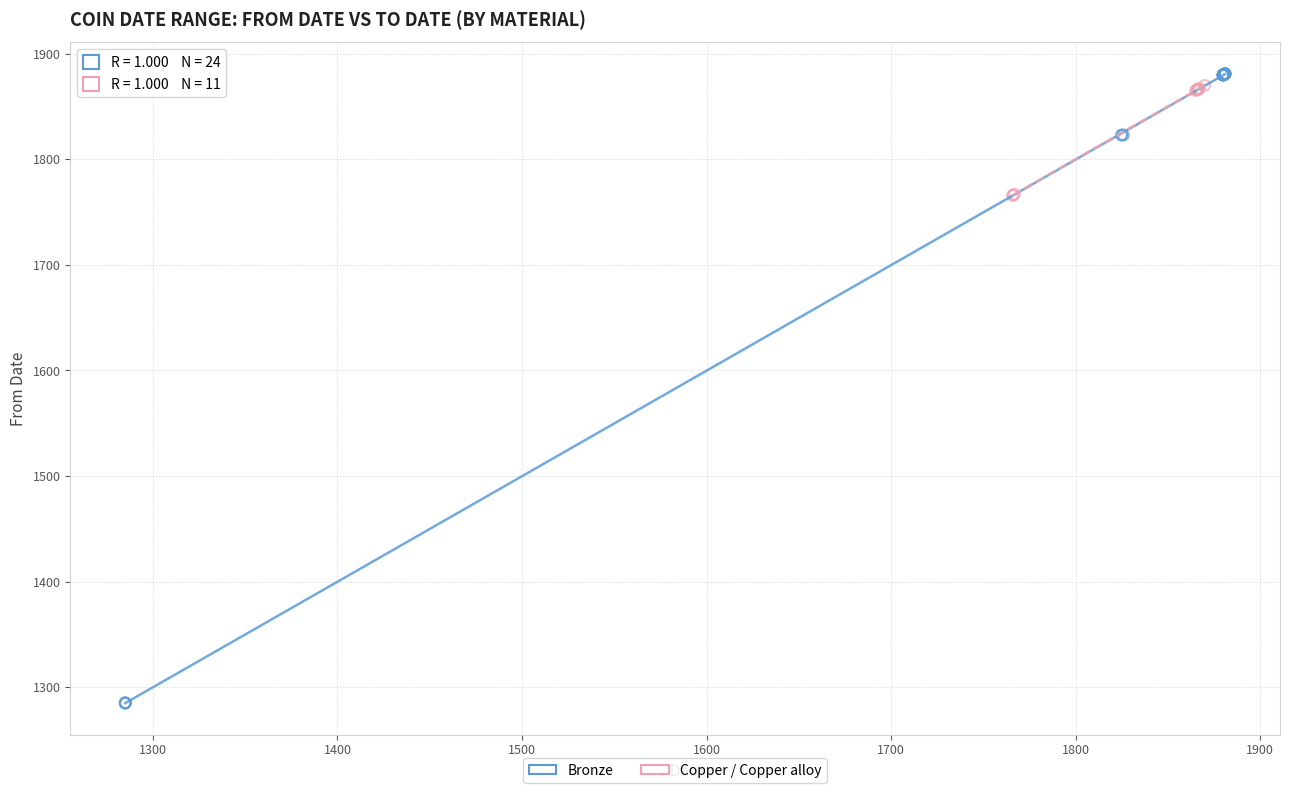

Which series reaches the minimum Y coordinate?

Bronze